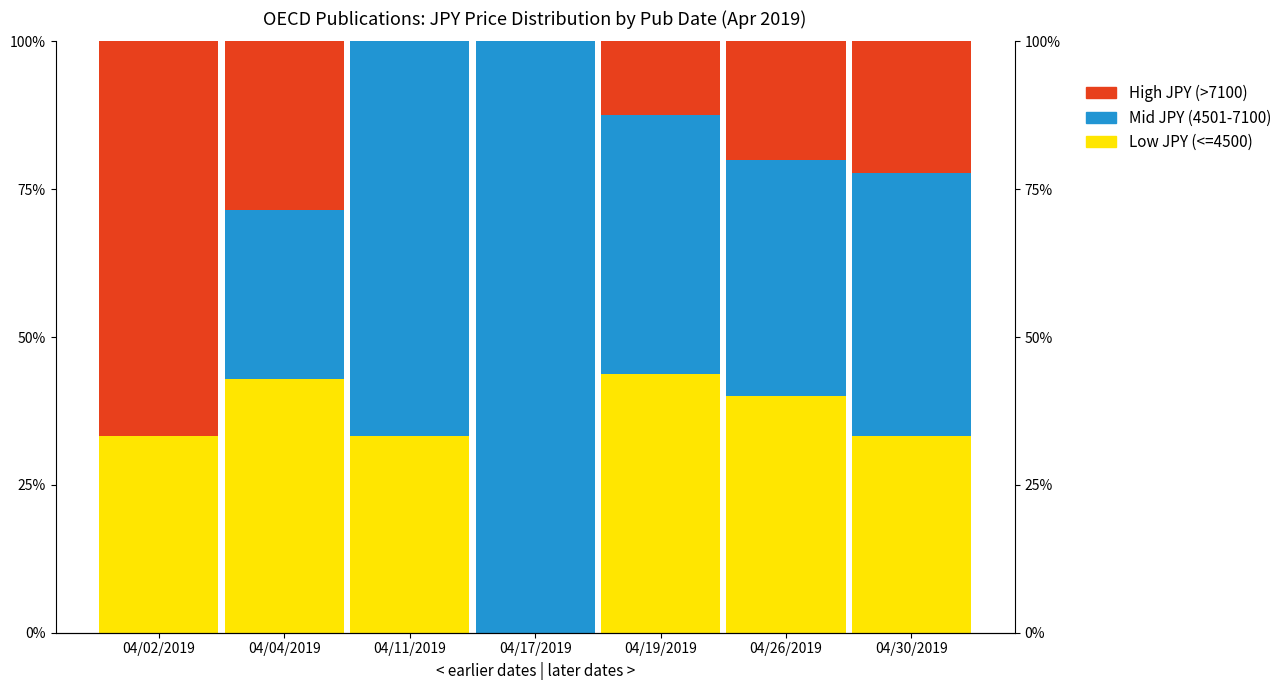

What is the maximum value shown in the chart?

100.0